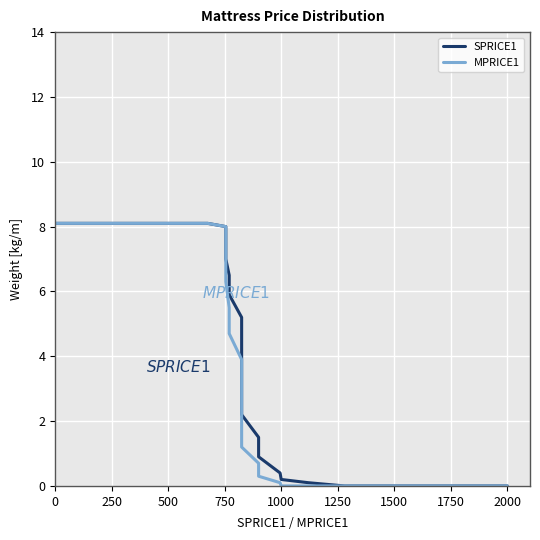

What is the greatest value displayed?

8.1